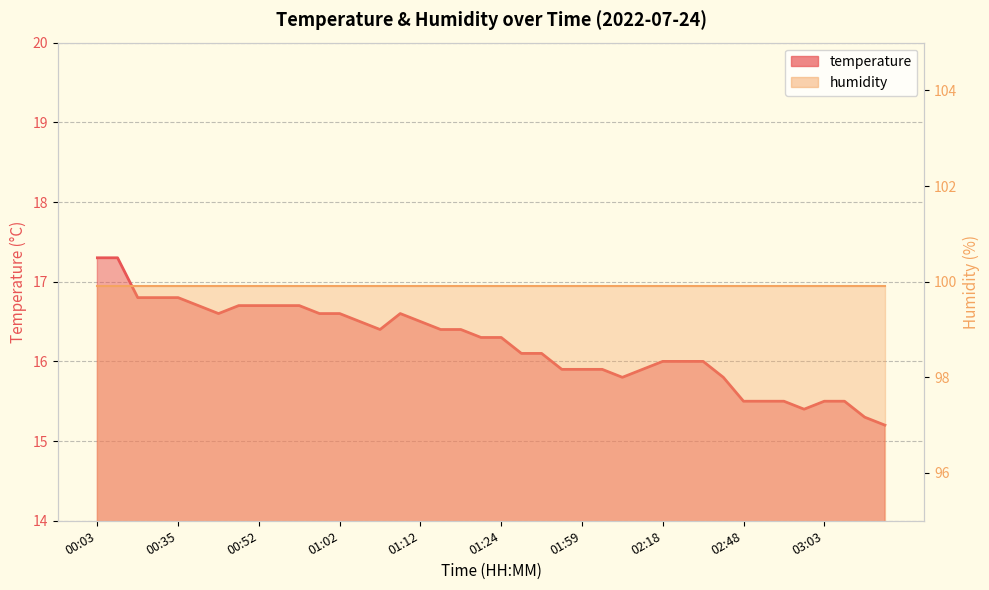

Reading right to left, what are all the values shown in this chart?

03:20=15.2	03:17=15.3	03:05=15.5	03:03=15.5	03:00=15.4	02:58=15.5	02:55=15.5	02:48=15.5	02:38=15.8	02:31=16.0	02:28=16.0	02:18=16.0	02:16=15.9	02:04=15.8	02:01=15.9	01:59=15.9	01:56=15.9	01:39=16.1	01:37=16.1	01:24=16.3	01:22=16.3	01:19=16.4	01:17=16.4	01:12=16.5	01:10=16.6	01:07=16.4	01:05=16.5	01:02=16.6	01:00=16.6	00:57=16.7	00:55=16.7	00:52=16.7	00:50=16.7	00:42=16.6	00:37=16.7	00:35=16.8	00:30=16.8	00:28=16.8	00:06=17.3	00:03=17.3